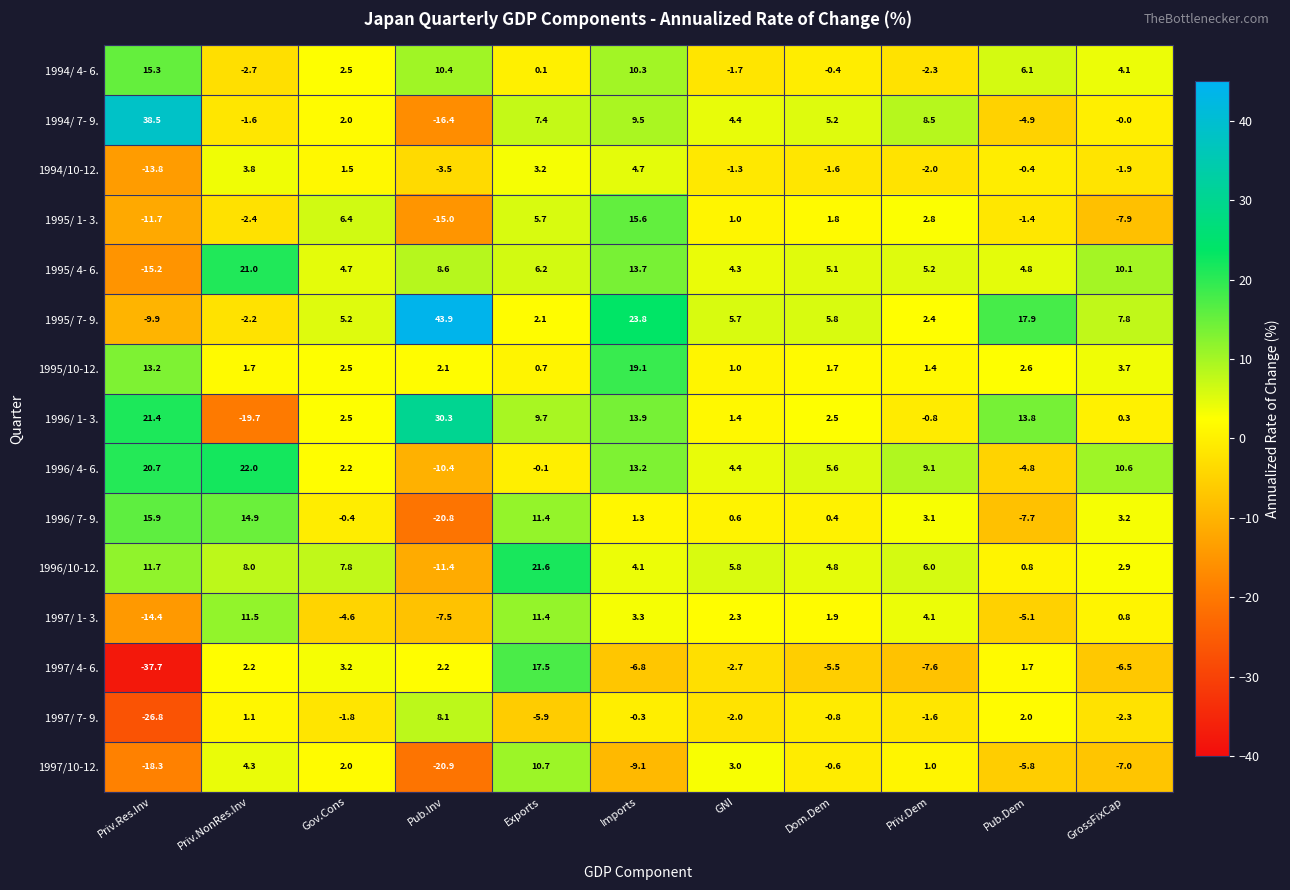

Is it true that 1996/ 7- 9. equals 0.4 at Dom.Dem?

True